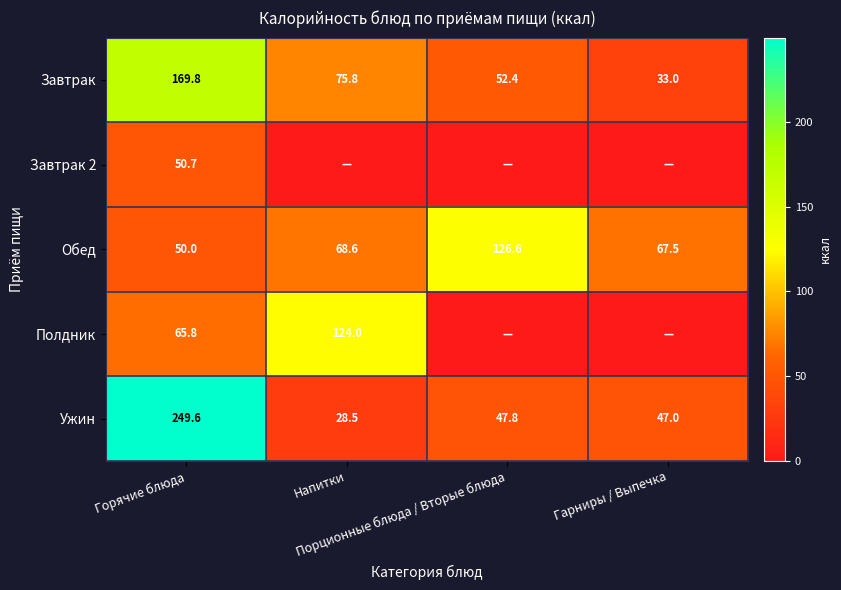

True or false: Ужин has a value of 47.8 at Порционные блюда / Вторые блюда.

True